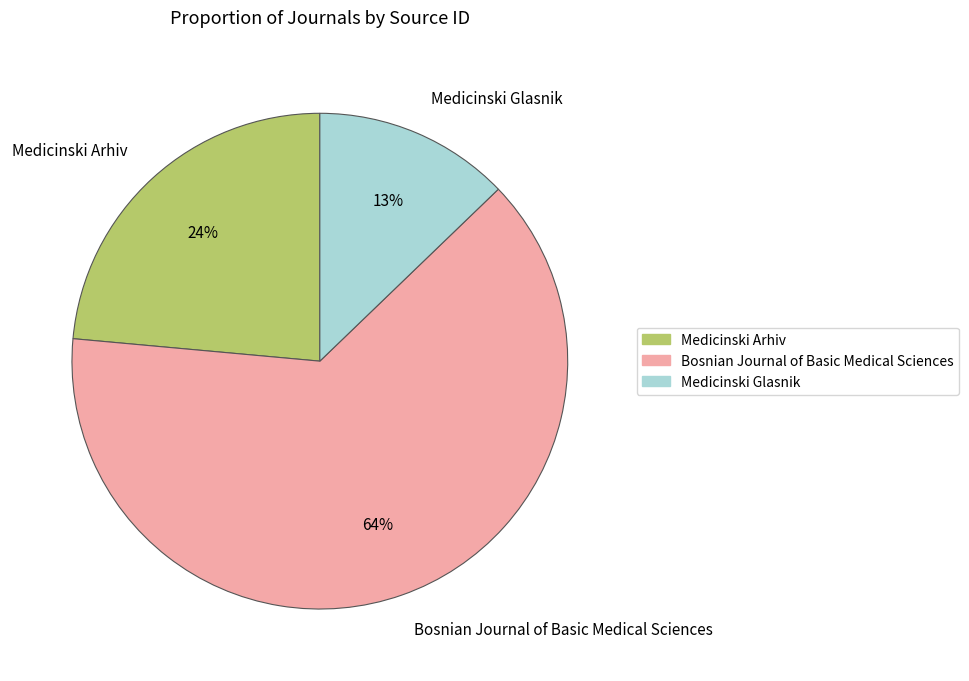

To the nearest percent, what is the average slice percentage?

33%